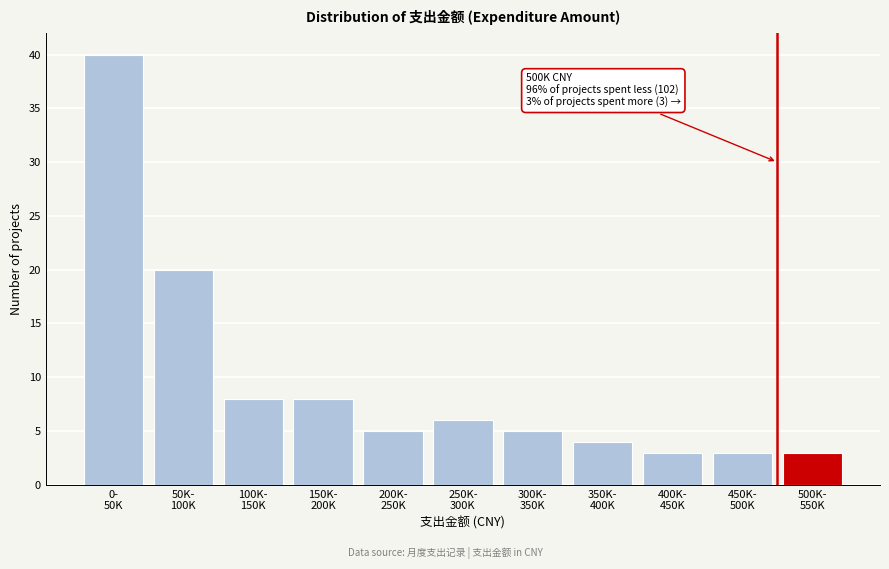

Reading left to right, list all the values displayed in this chart.

40	20	8	8	5	6	5	4	3	3	3